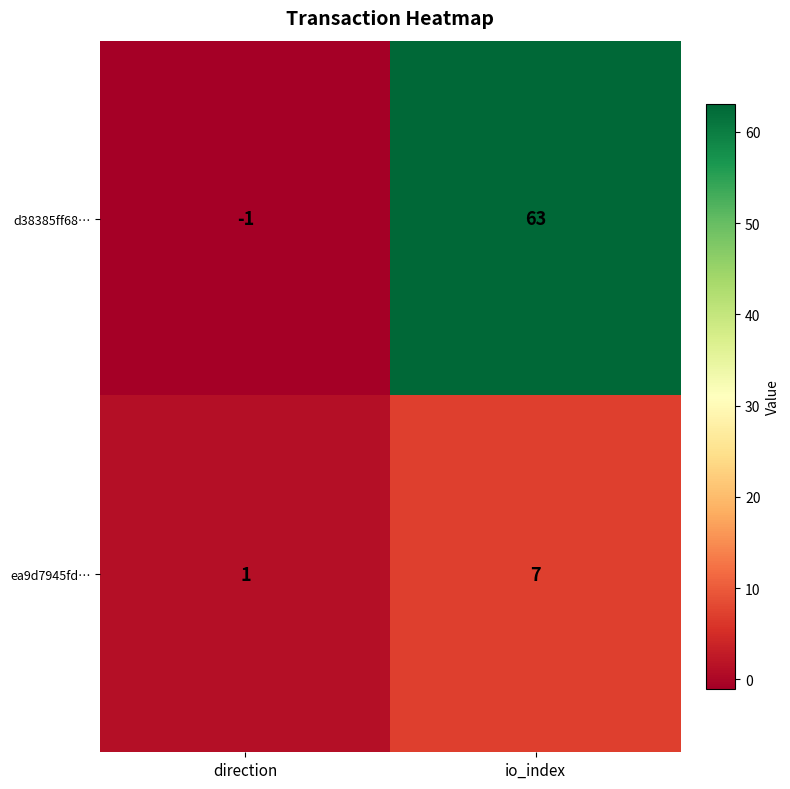

Which category has the lowest value across all series?

direction